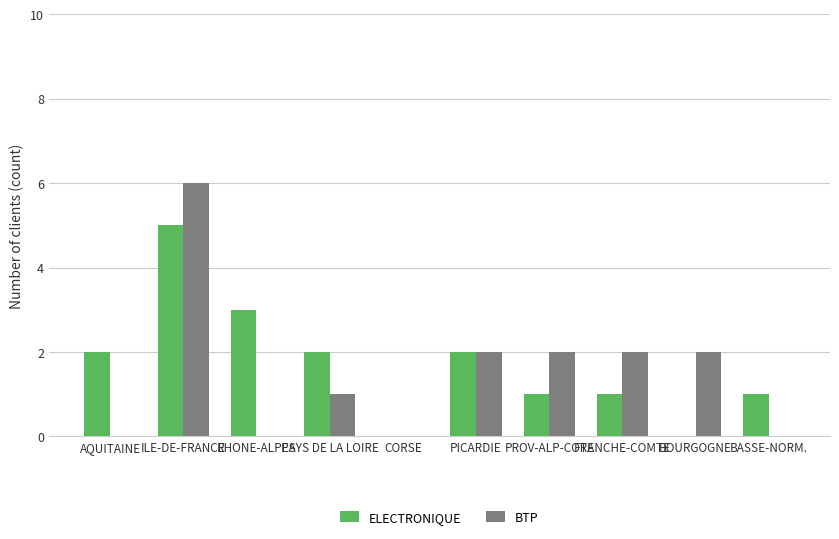

Between AQUITAINE and PICARDIE, which series saw the biggest shift?

BTP